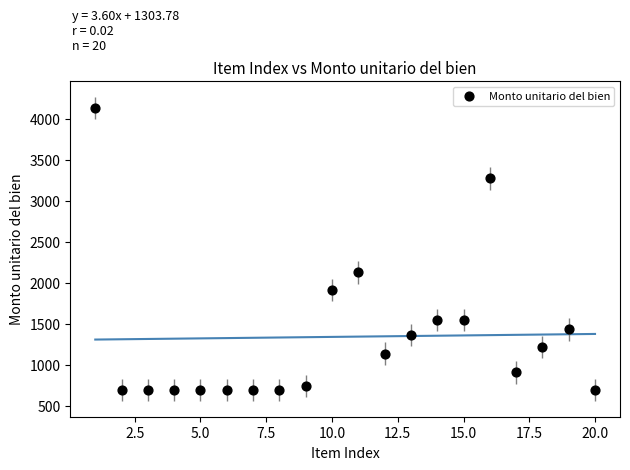

What is the range of X values (max minus min)?

19.0